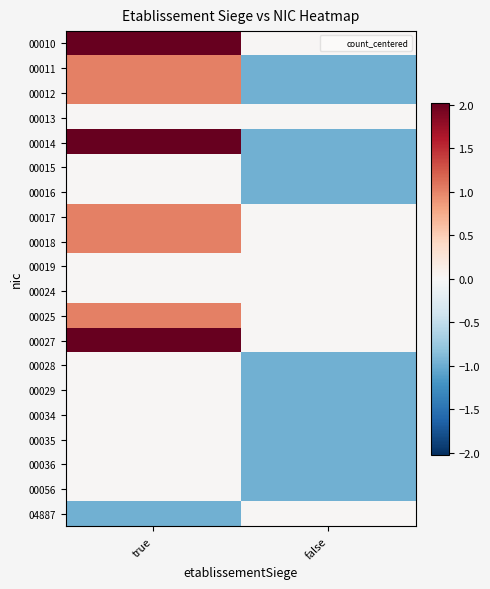

At how many categories does at least one series exceed 0?

2